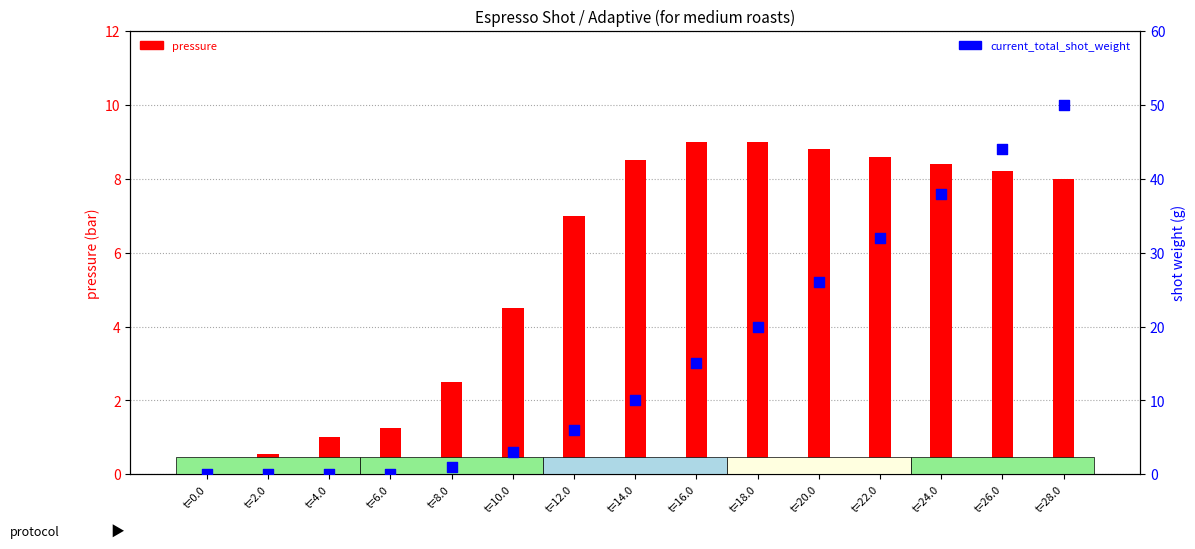

Which series has the largest total across all categories?

current_total_shot_weight